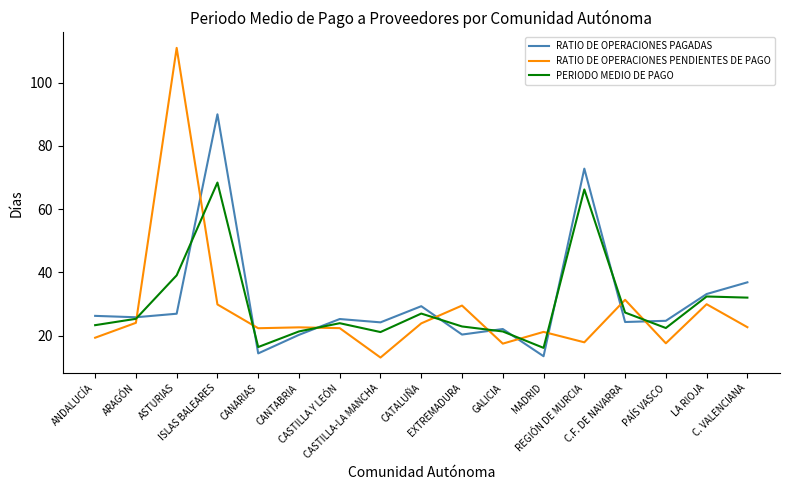

True or false: PERIODO MEDIO DE PAGO has a value of 10.6 at CANARIAS.

False